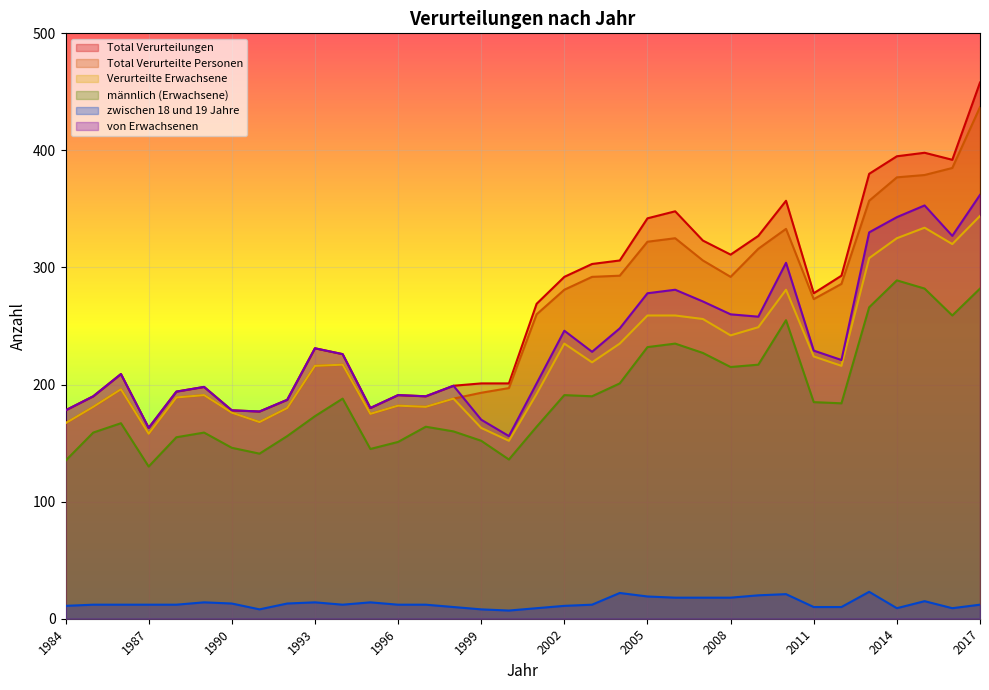

What is the value of the Total Verurteilte Personen point at the 32nd from the left?

379